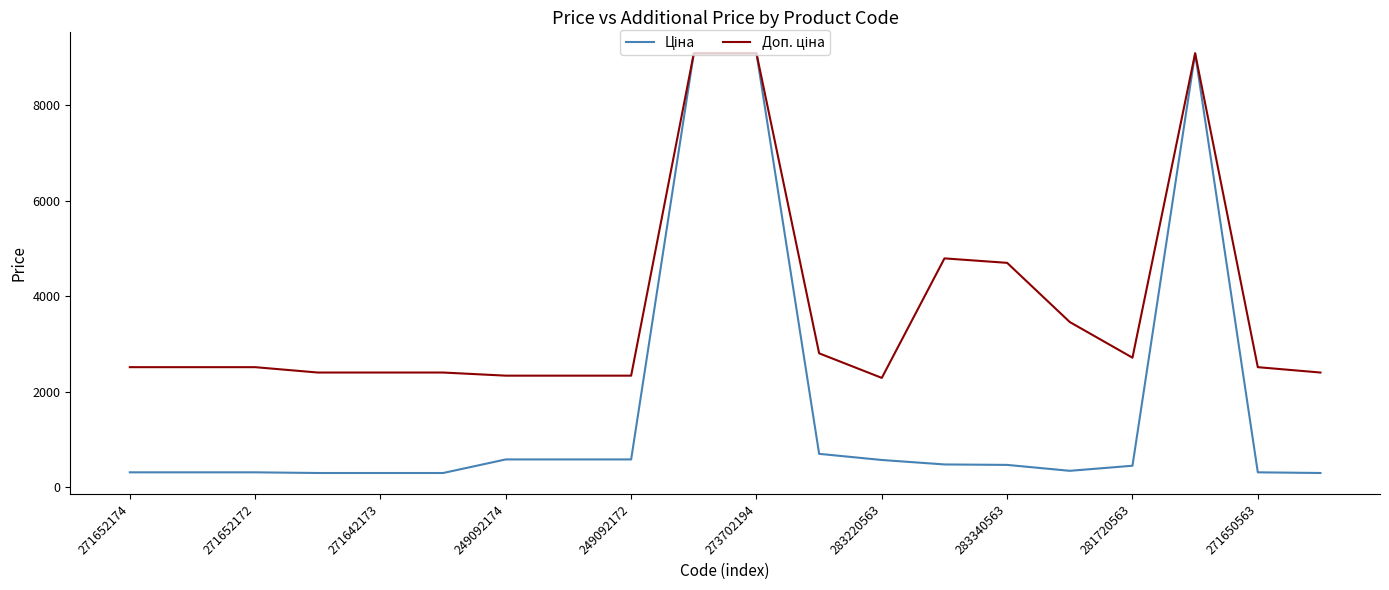

What is the maximum value shown in the chart?

9092.0